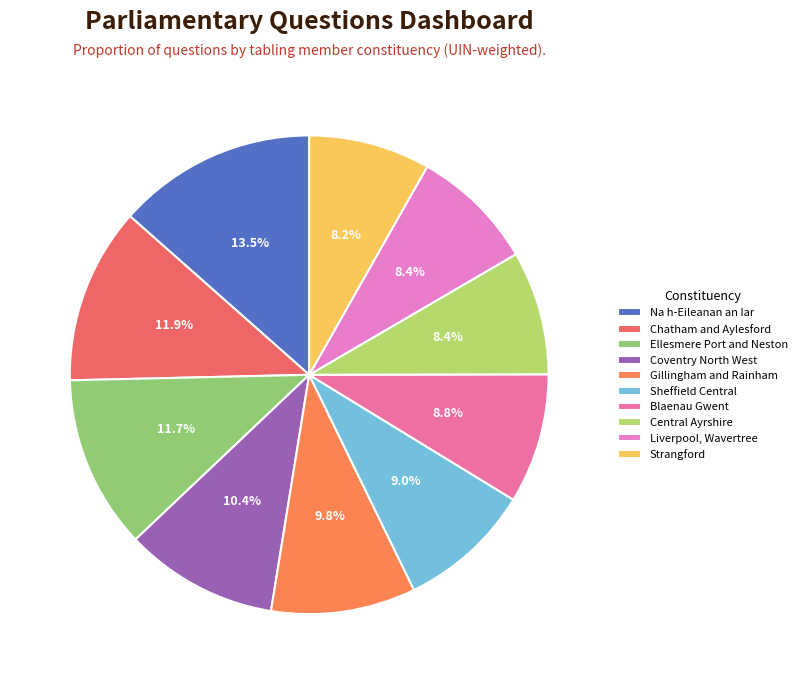

Is it true that Liverpool, Wavertree is 1% of the pie?

False